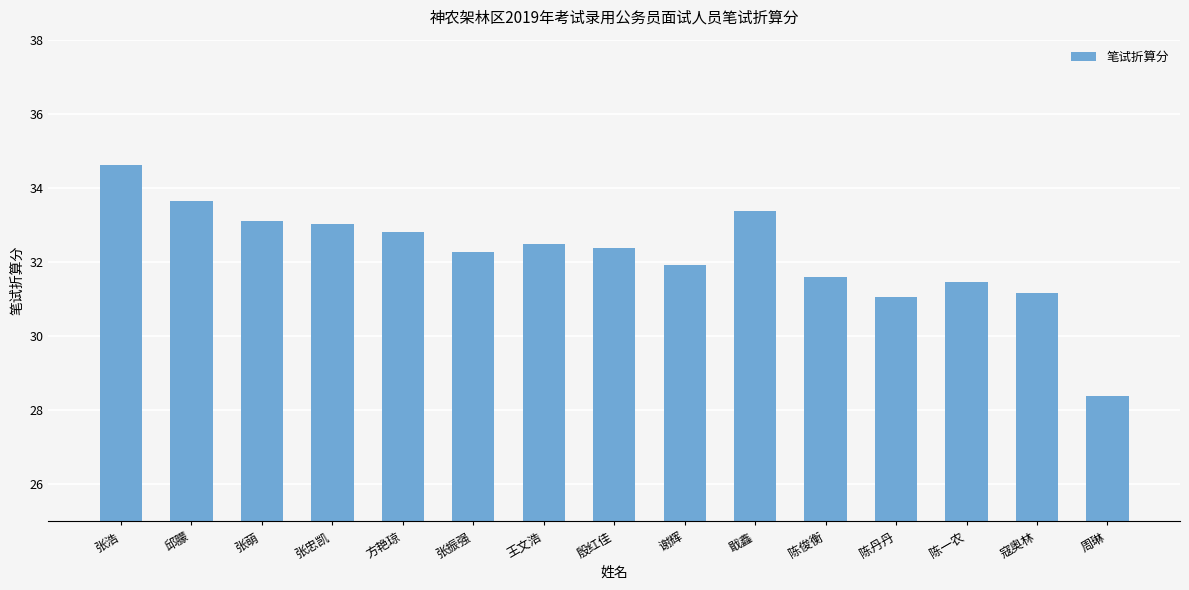

How many values are below 32?

6